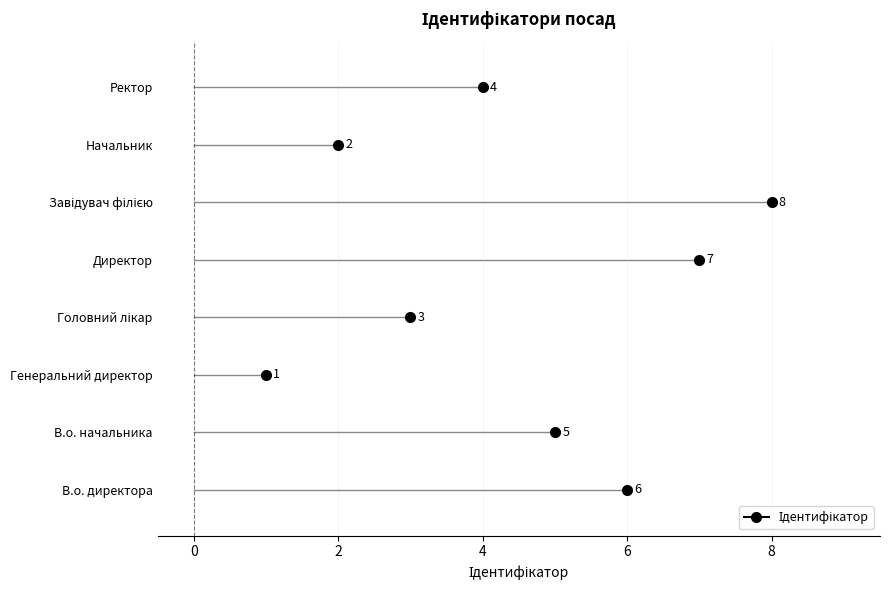

What is the label of the 8th point from the left?

Ректор